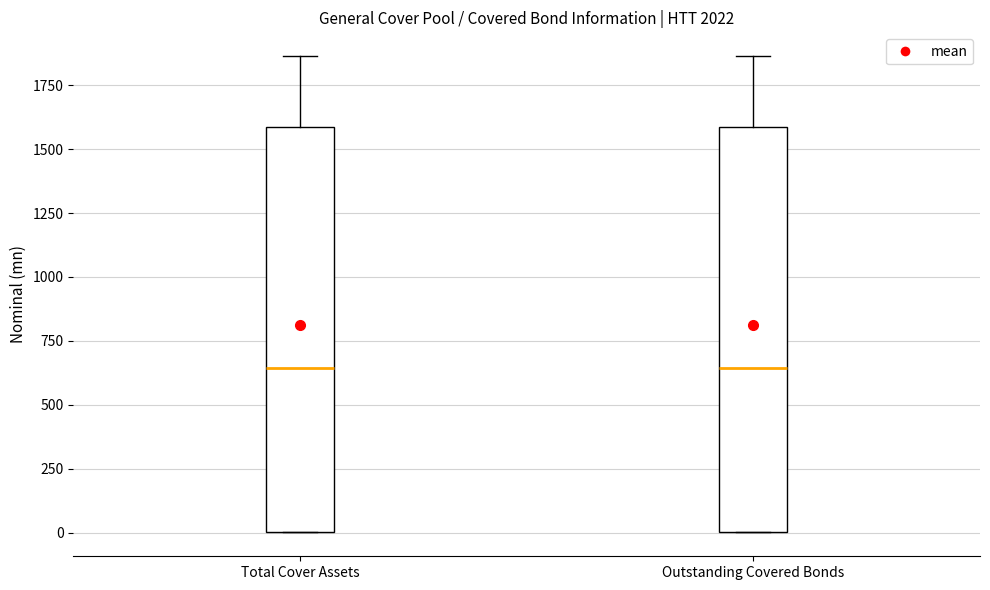

Reading left to right, read every box against the y-axis: the position of its median line, the range the box covers, and the ends of its whiskers. The values are not printed on the chart, so give them approximately, as read against the axis.

Total Cover Assets: median 650, box 0 to 1600, whiskers 0 to 1850
Outstanding Covered Bonds: median 650, box 0 to 1600, whiskers 0 to 1850